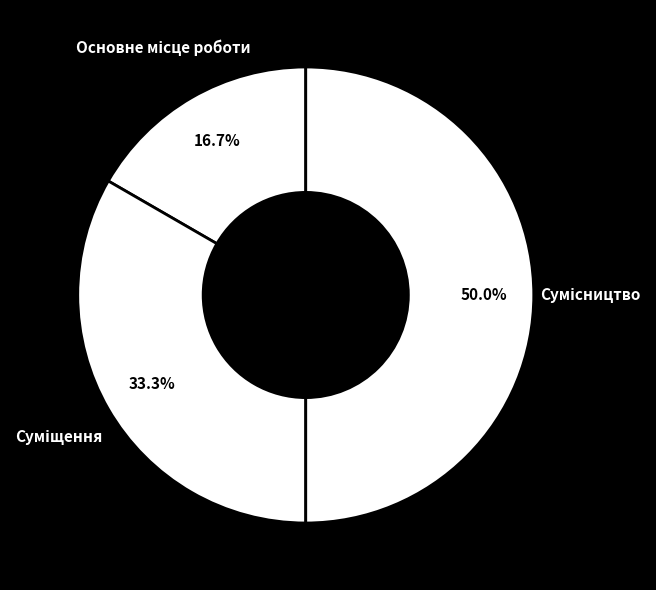

Is there a majority slice in this chart?

No